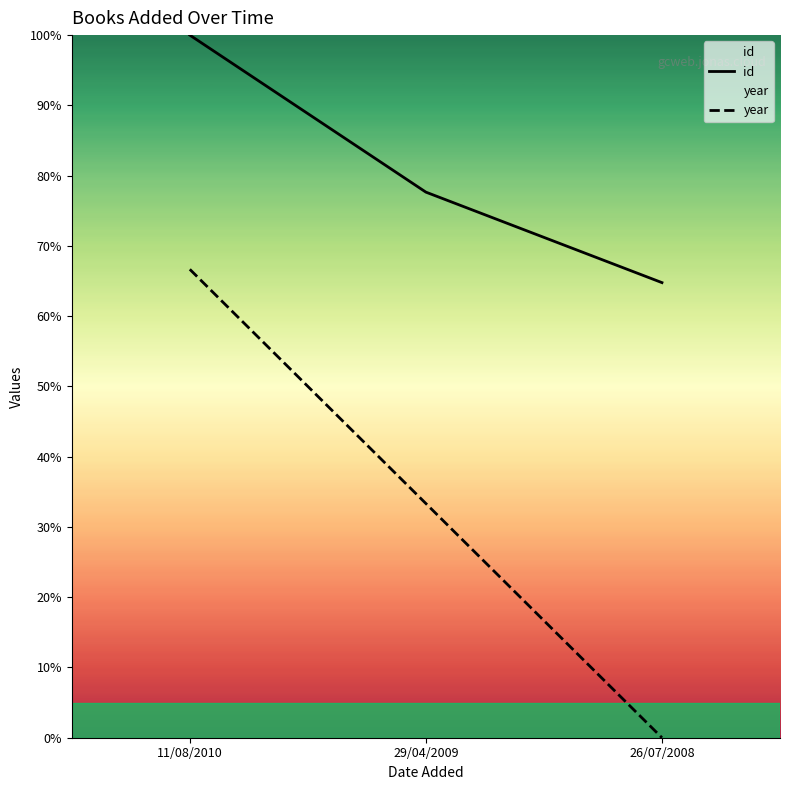

What is the highest value of the year series?

66.7